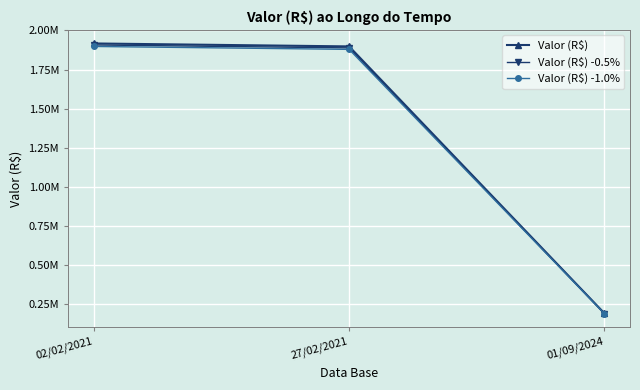

Reading right to left, extract all data points from this chart.

Valor (R$): 192128.0	1897699.2	1916554.3
Valor (R$) -0.5%: 191167.4	1888210.7	1906971.5
Valor (R$) -1.0%: 190206.8	1878722.2	1897388.8